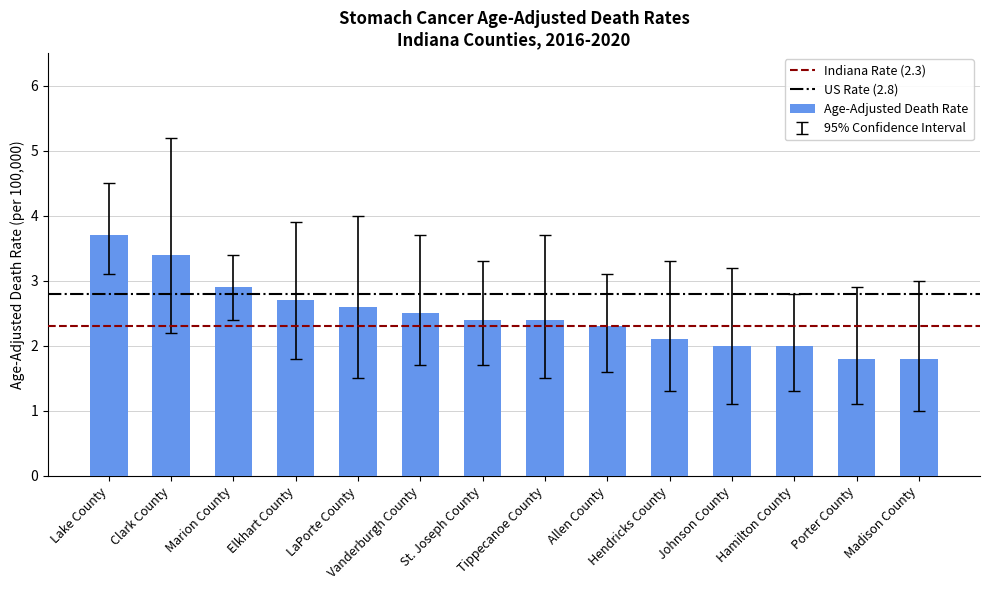

What is the greatest value displayed?

3.7